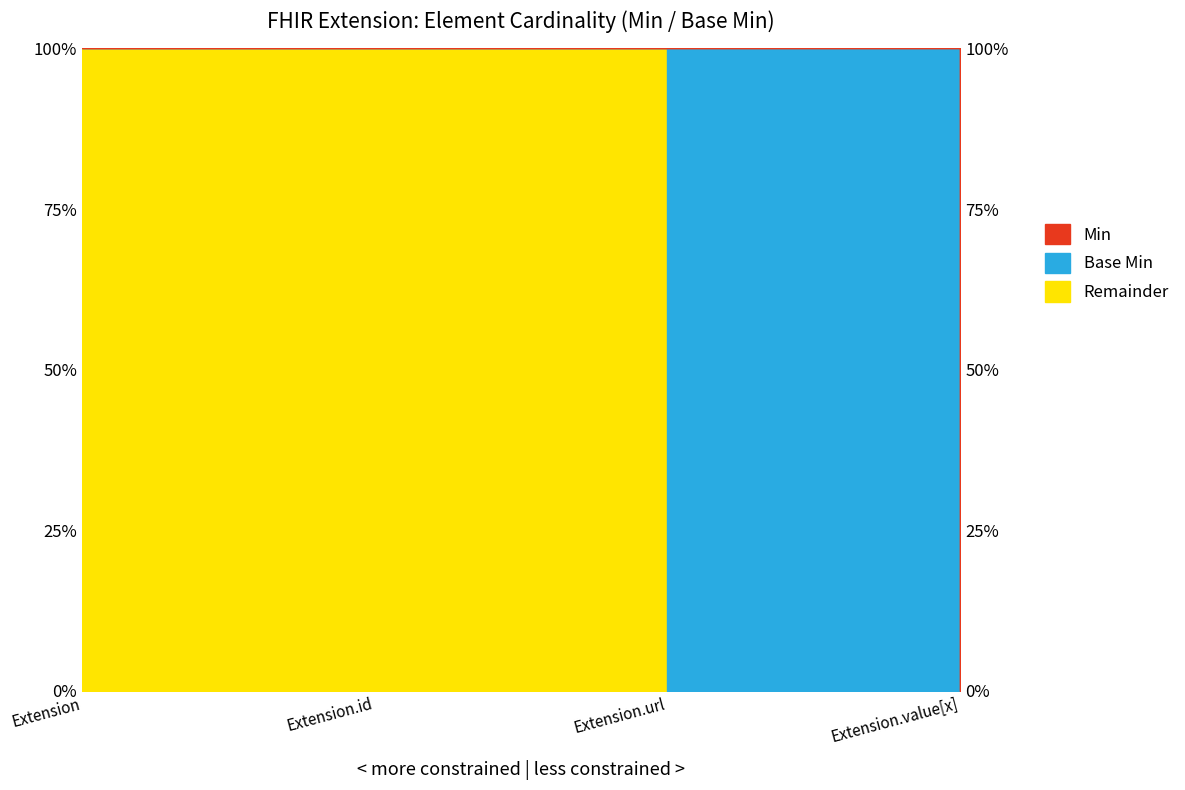

Reading right to left, extract all data points from this chart.

Extension.value[x]=0	Extension.url=1	Extension.id=1	Extension=1